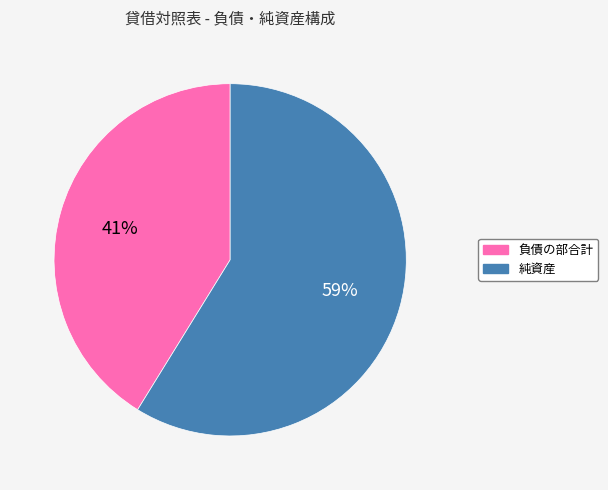

What is the ratio of the value at 純資産 to the value at 負債の部合計?

1.4